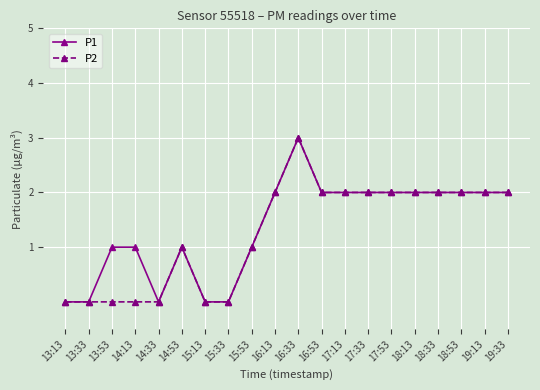

What is the label of the 18th point from the right?

13:53